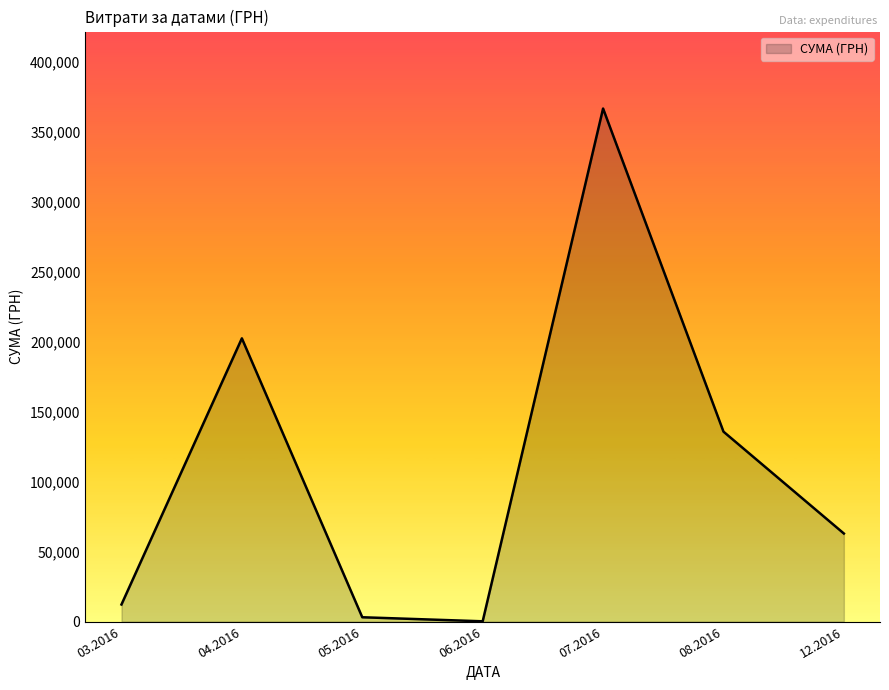

Approximately how many times larger is the value at 04.2016 compared to 03.2016?

16.5